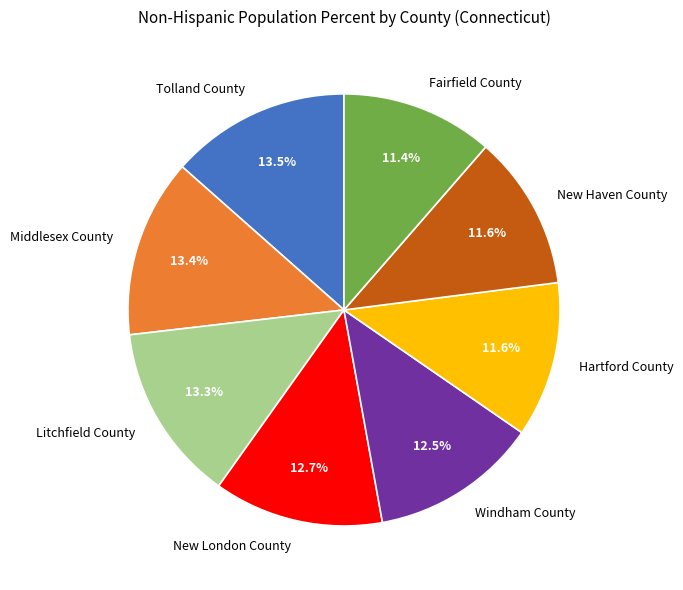

How many segments does this pie chart have?

8